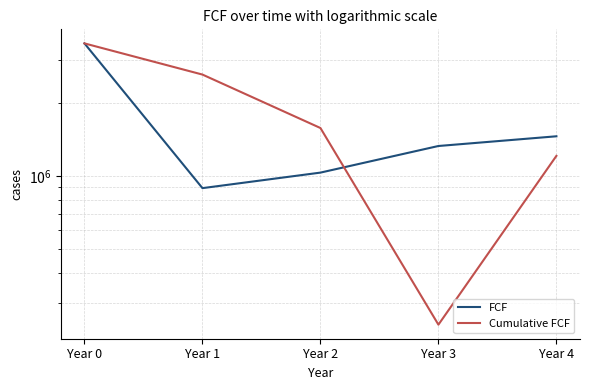

Which series has the largest total across all categories?

Cumulative FCF